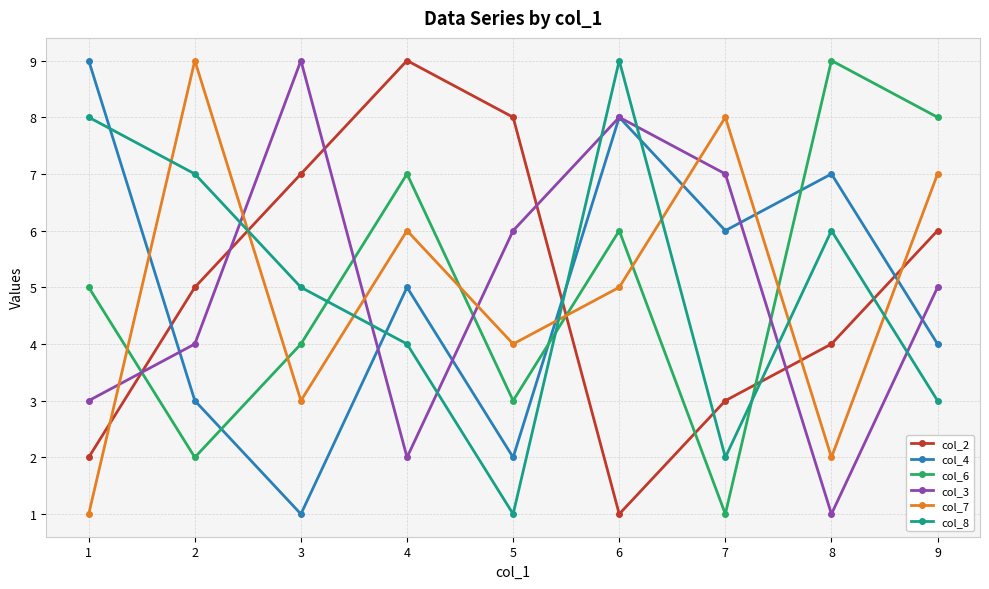

After their last crossing, which series has the higher values: col_4 or col_7?

col_7